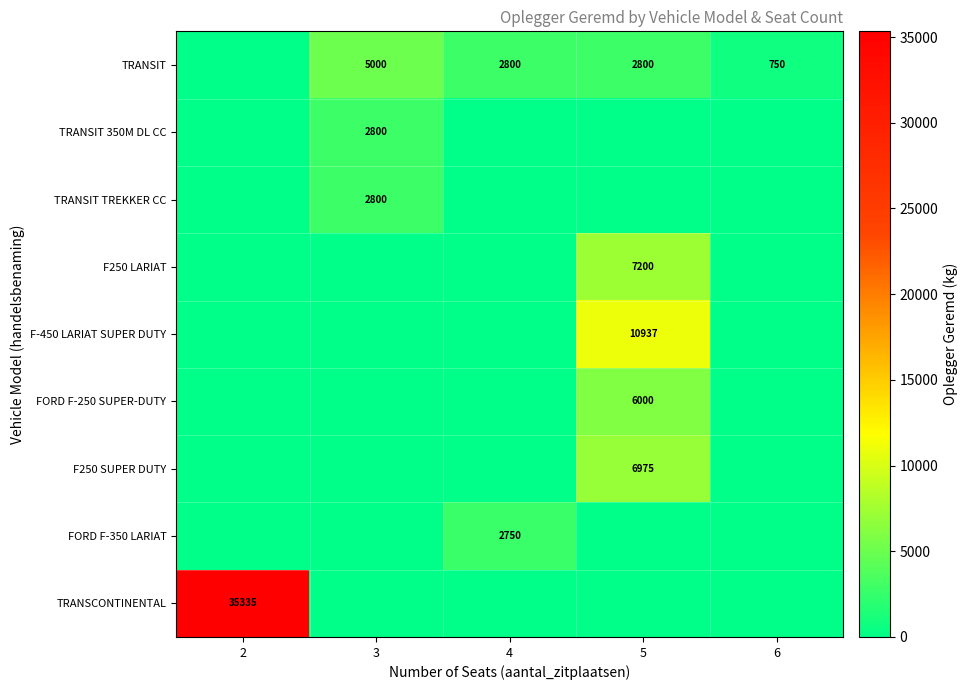

The TRANSIT TREKKER CC series shows 0 at 5. True or false?

True